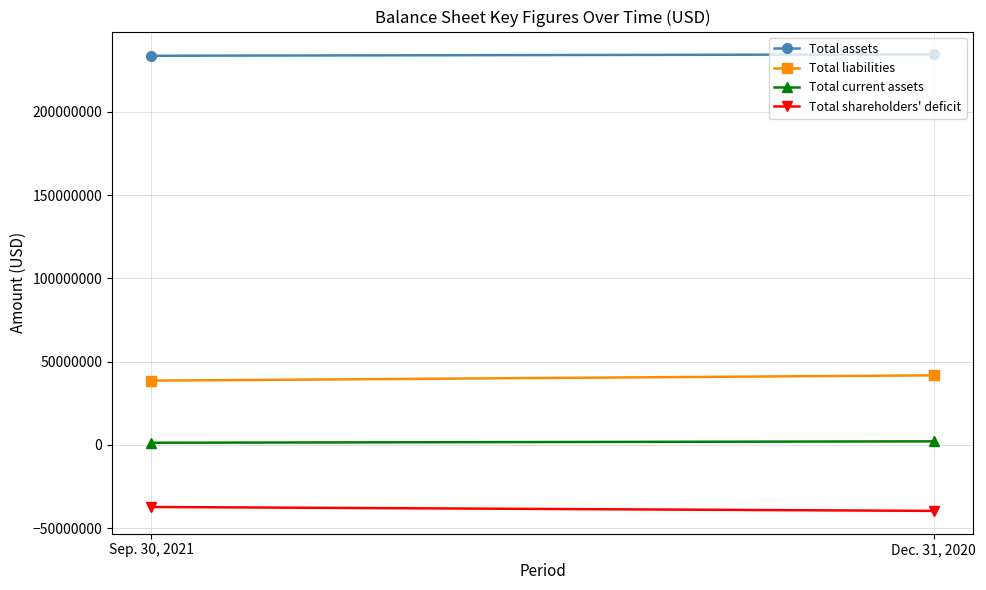

Reading left to right, extract all data points from this chart.

Total assets: 233615163	234445409
Total liabilities: 38579612	41759934
Total current assets: 1298677	2143436
Total shareholders' deficit: -37264449	-39614525